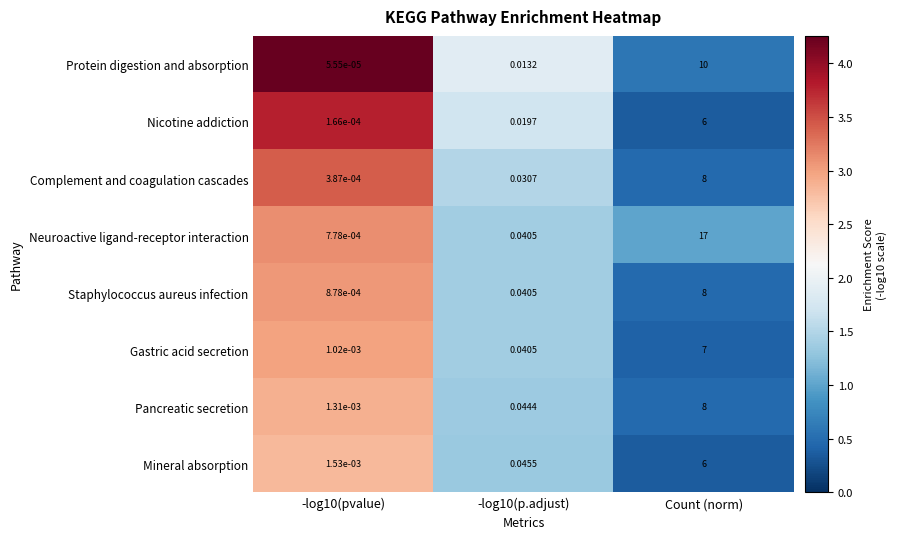

Which series changed the most between -log10(pvalue) and Count (norm)?

Neuroactive ligand-receptor interaction